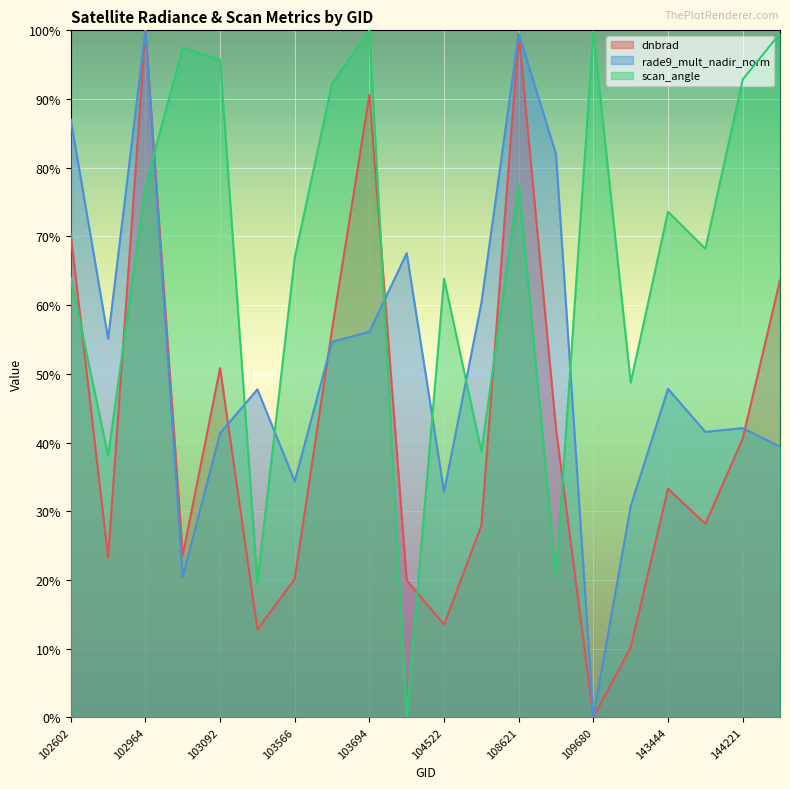

What is the sum of all rade9_mult_nadir_norm values?

10.4